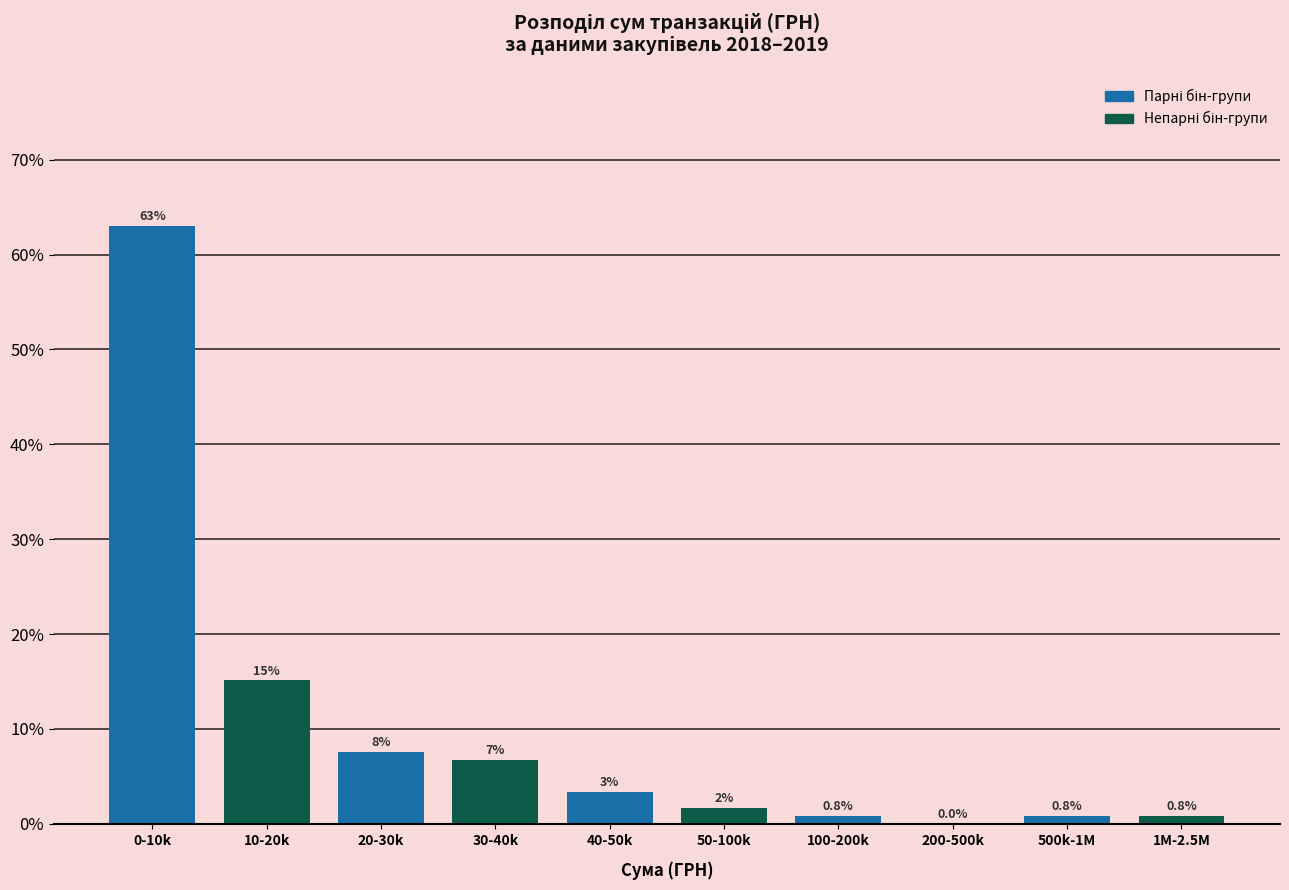

At which label is the value closest to 31?

10-20k